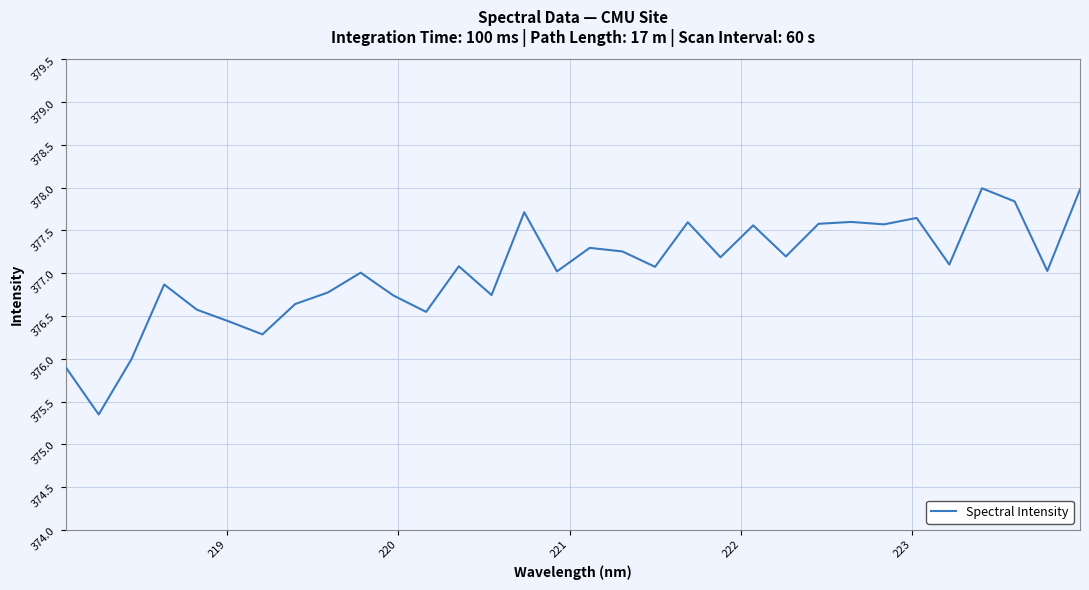

What is the smallest value displayed?

375.3